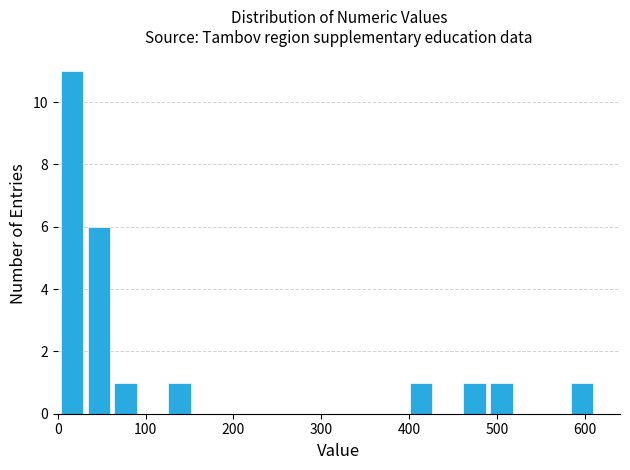

Around what value on the x-axis is the tallest bar? Give the approximate position of its centre, as read against the axis.

20